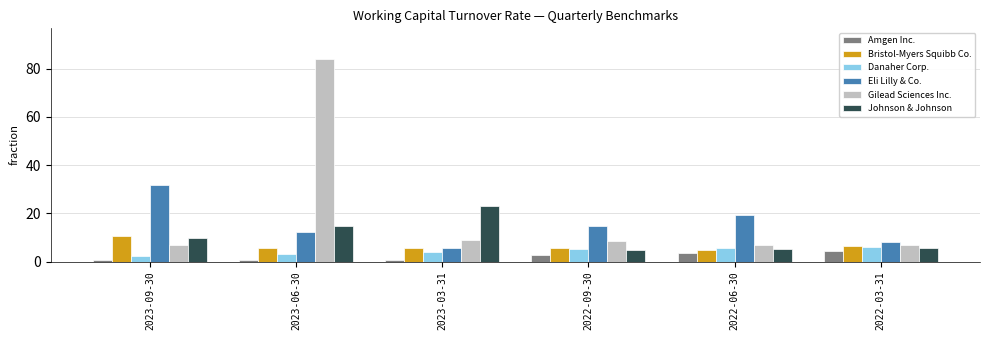

True or false: Amgen Inc. has a value of 0.8 at 2023-06-30.

True